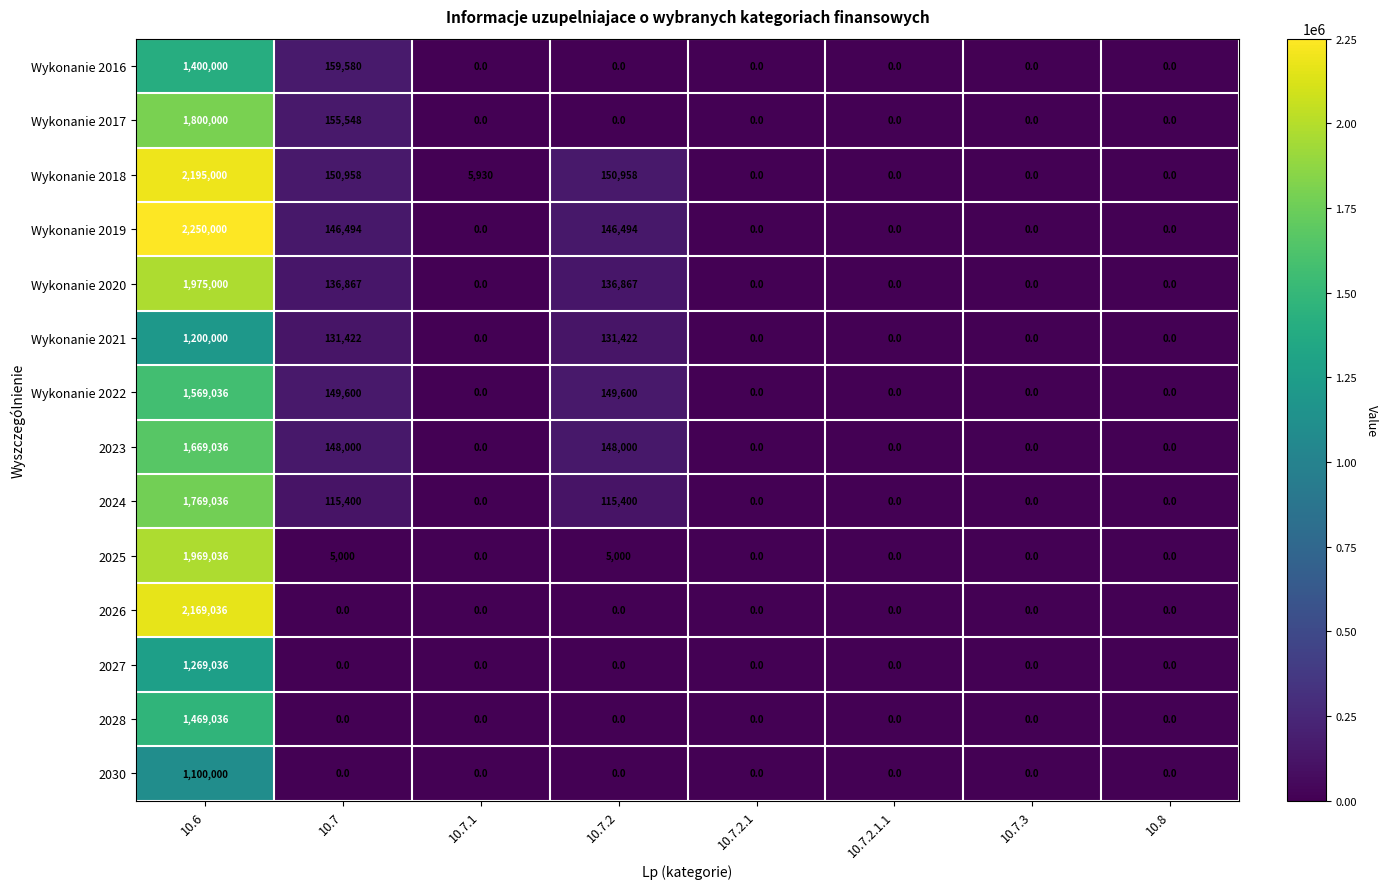

Which series has the largest total across all categories?

Wykonanie 2019